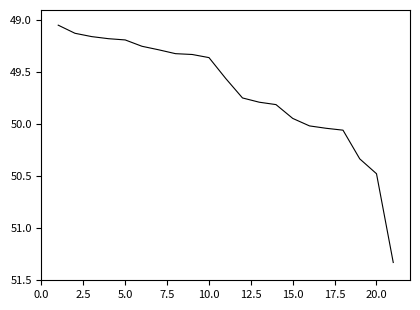

What is the difference between the maximum and minimum values?

2.3